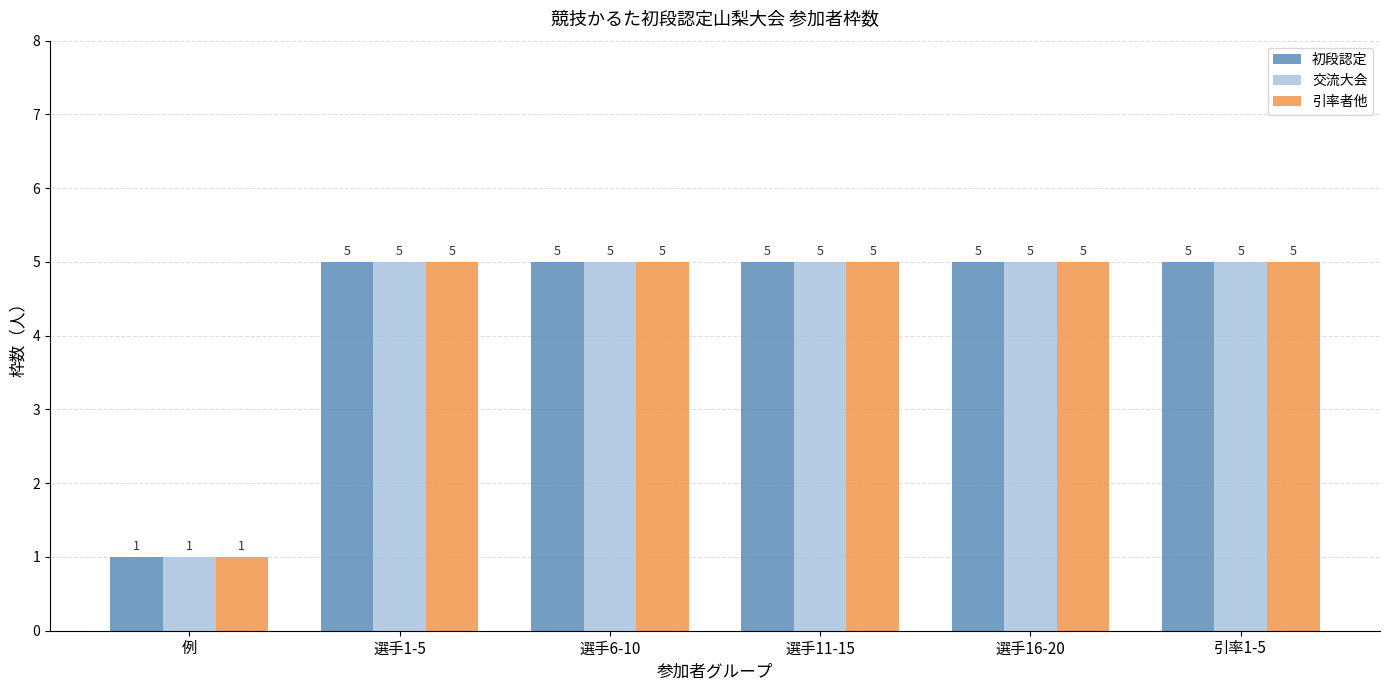

How many 初段認定 values are between 5 and 6?

5